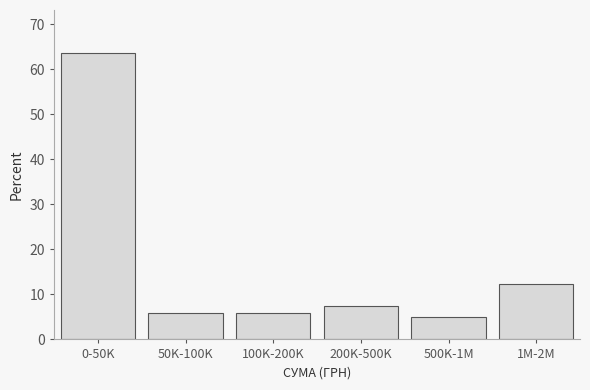

Reading left to right, transcribe all the data shown in this chart.

0-50K=63.6	50K-100K=5.8	100K-200K=5.8	200K-500K=7.4	500K-1M=5.0	1M-2M=12.4